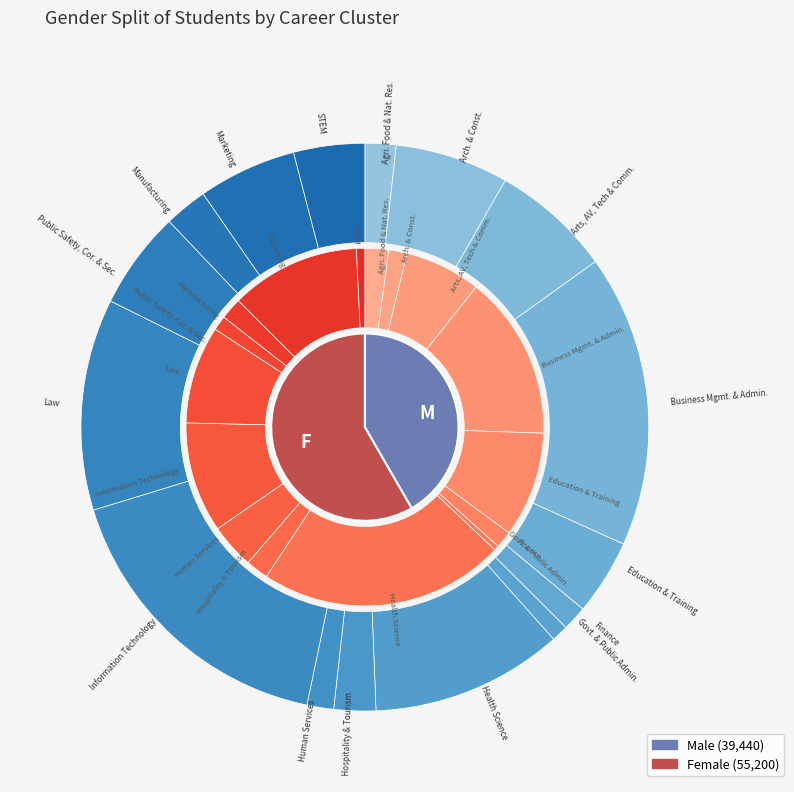

The Public Safety, Cor. & Sec. slice represents 12% of the pie. True or false?

False